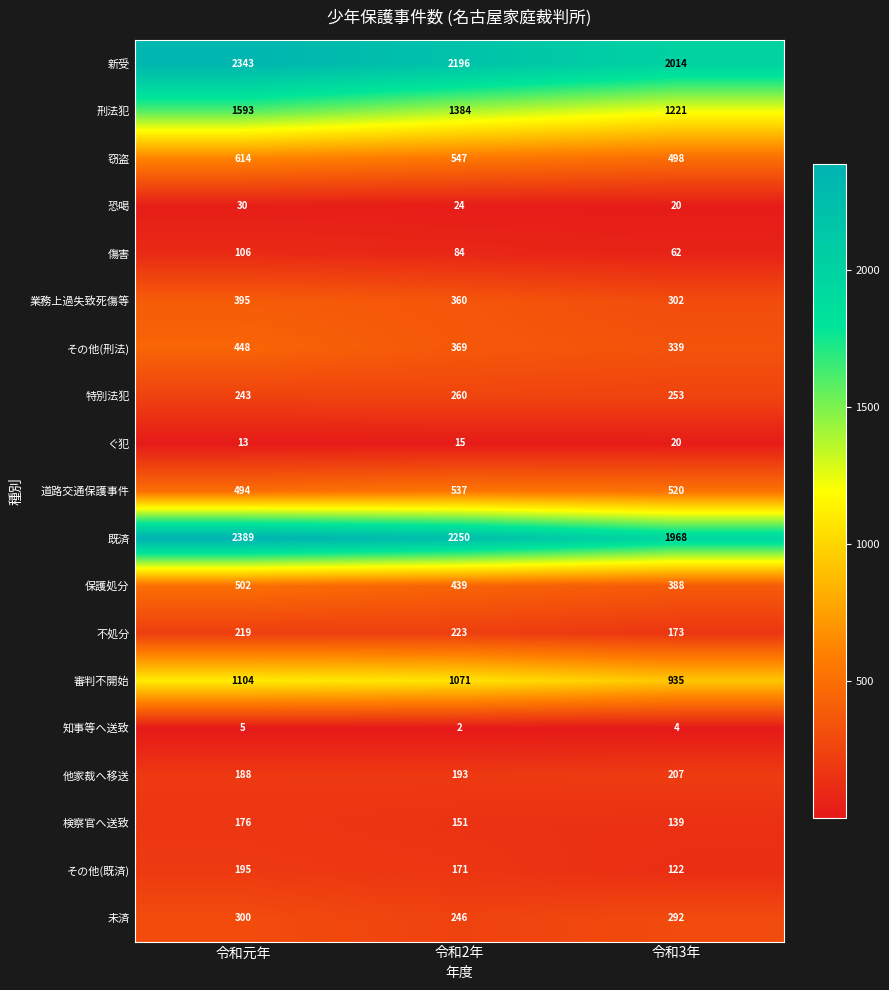

At which category is the sum across all series the highest?

令和元年